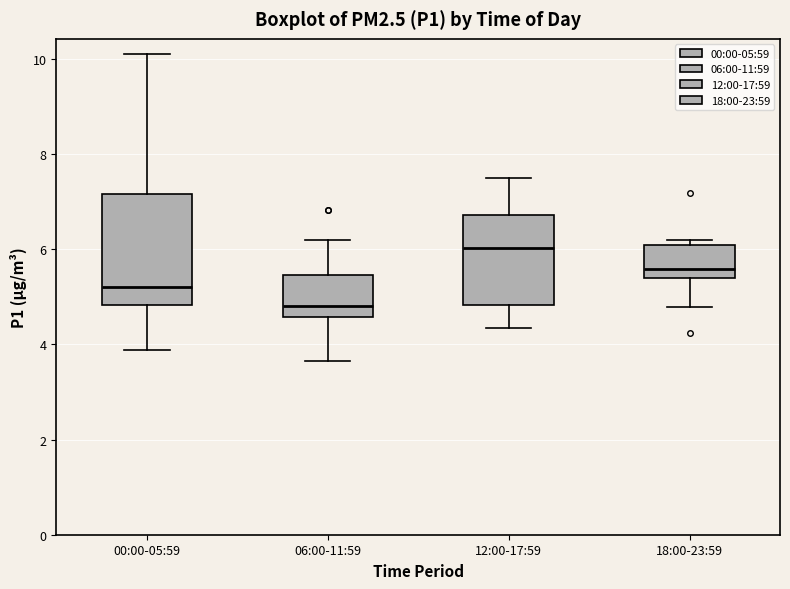

Comparing the boxes themselves (not the whiskers), which one is the tallest?

00:00-05:59